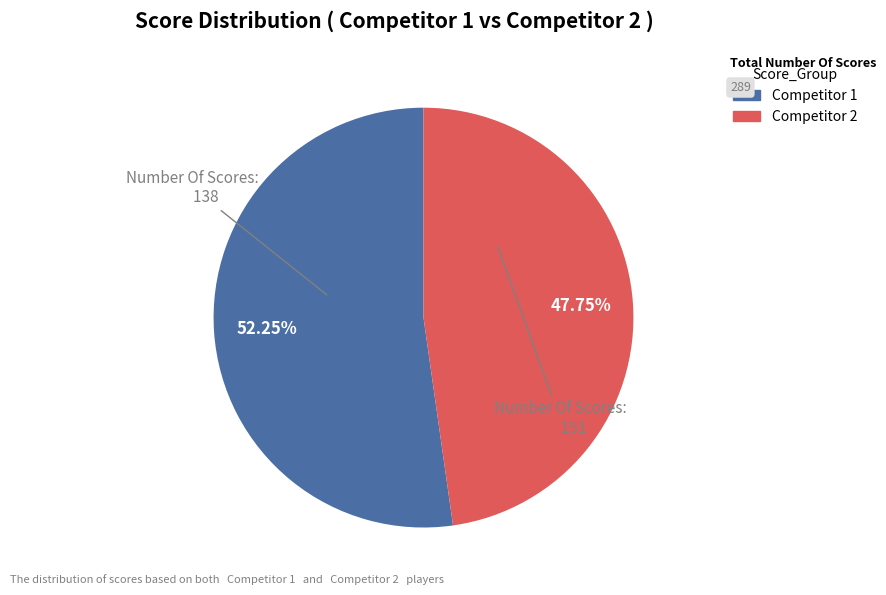

Is there any slice that represents more than half of the pie?

Yes